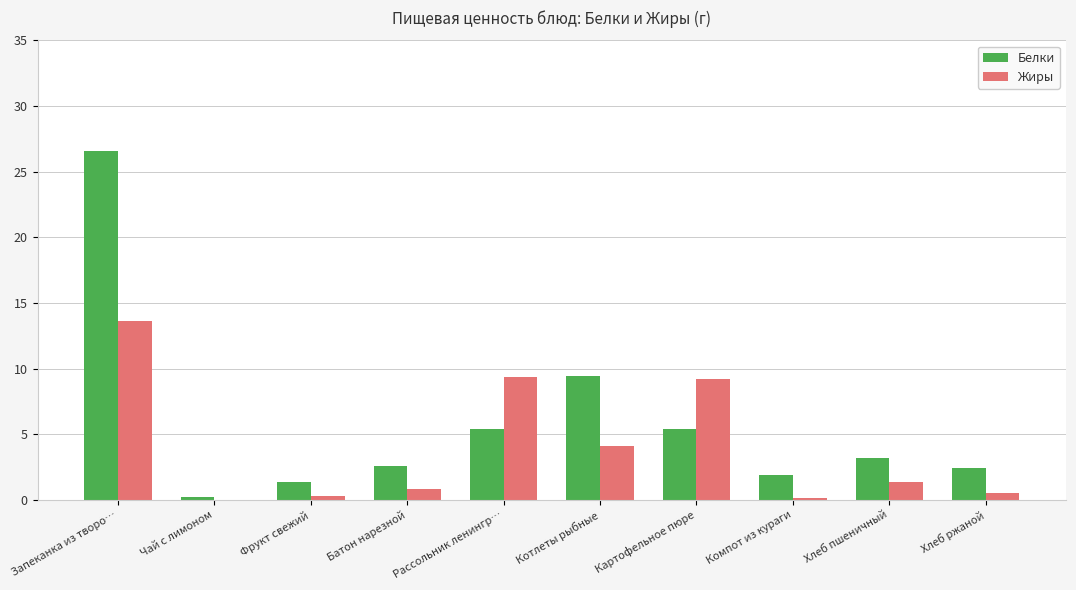

What is the sum of all Белки values?

58.5